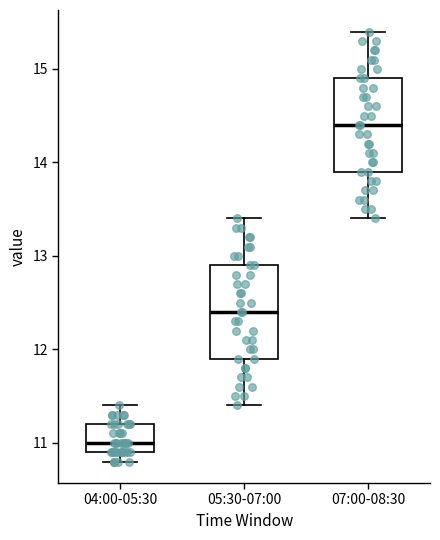

Reading left to right, transcribe this box plot: for each box, give where its median line is, the range the box spans, and where its two whiskers end, as read against the y-axis. The values are not printed on the chart, so give them approximately, as read against the axis.

04:00-05:30: median 11.0, box 10.9 to 11.2, whiskers 10.8 to 11.4
05:30-07:00: median 12.4, box 11.9 to 12.9, whiskers 11.4 to 13.4
07:00-08:30: median 14.4, box 13.9 to 14.9, whiskers 13.4 to 15.4